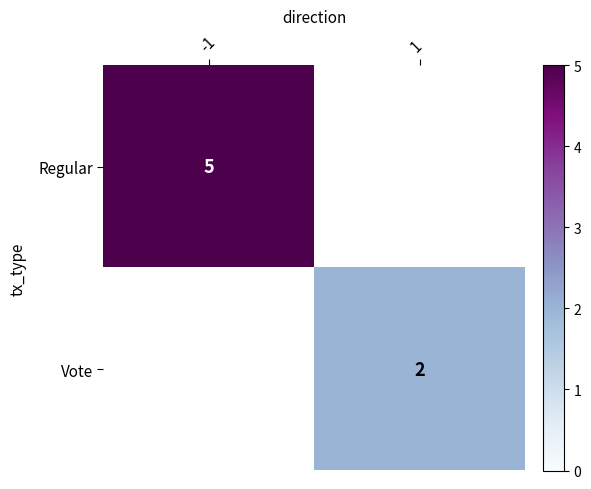

Is the value of Vote at 1 greater than the value of Regular at -1?

No